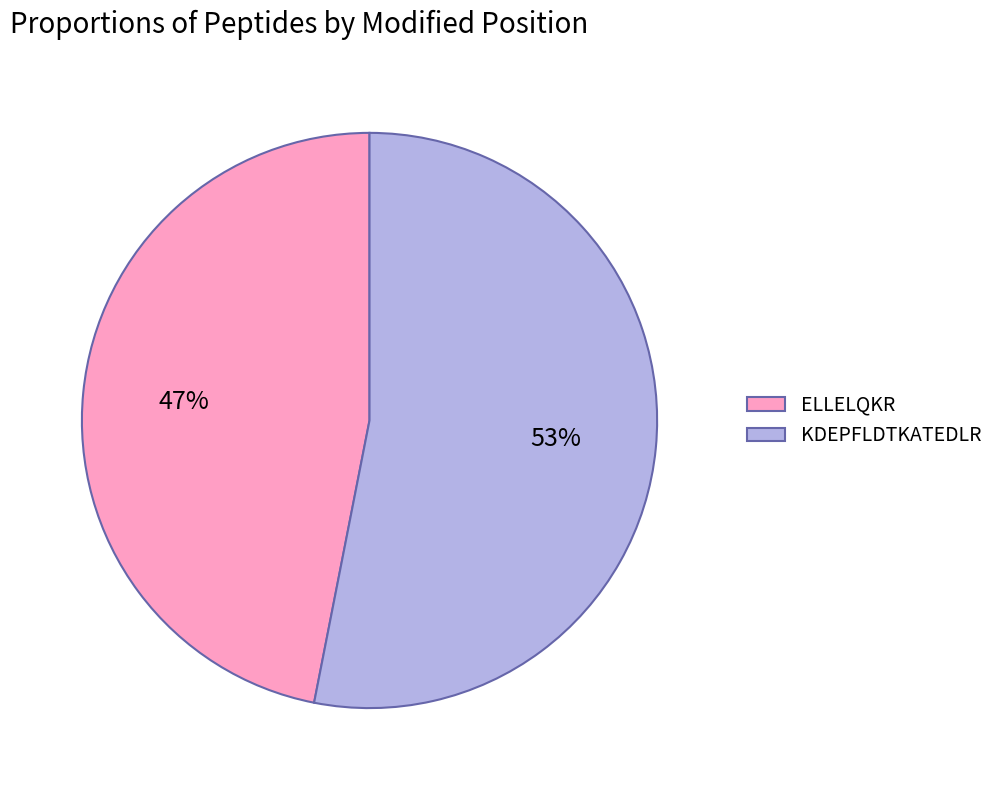

The ELLELQKR slice represents 47% of the pie. True or false?

True